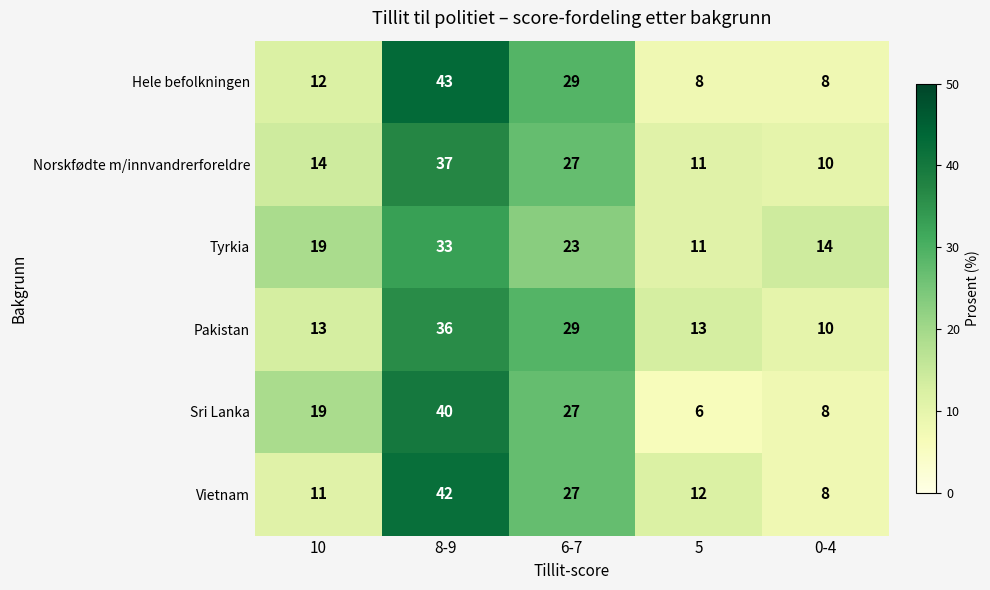

What is the spread (max minus min) of values at 8-9?

10